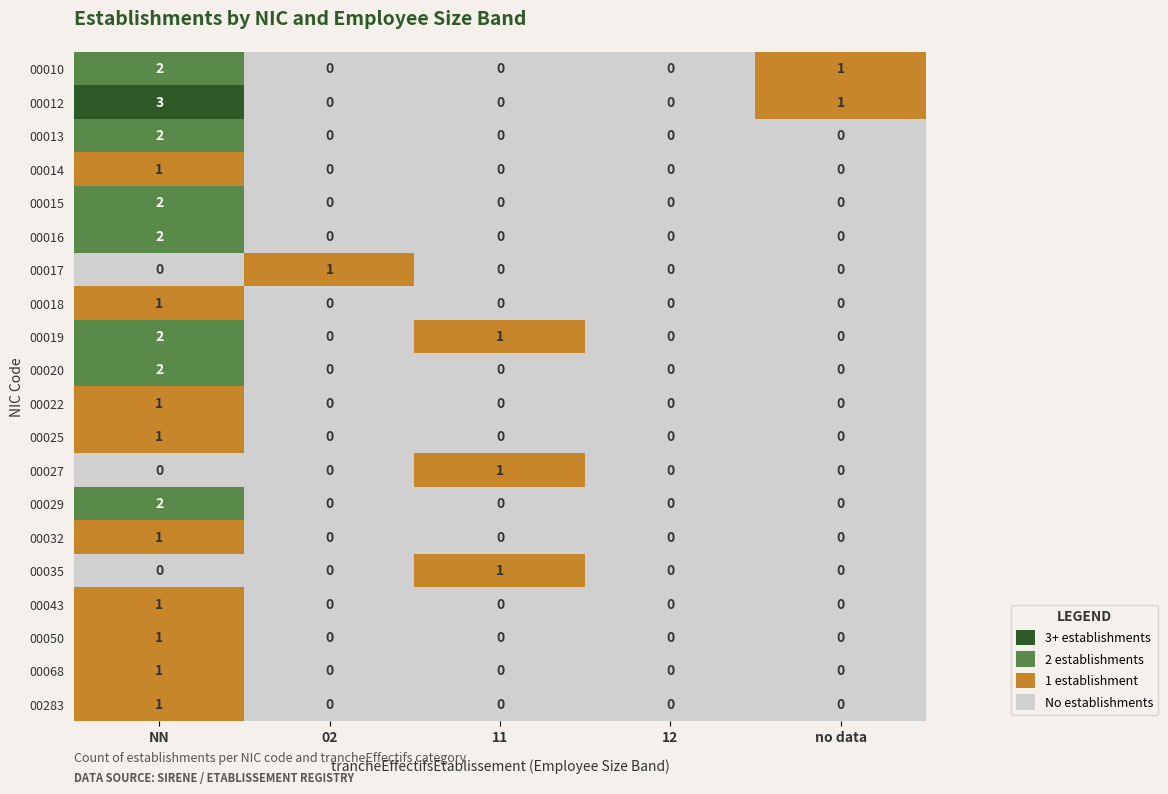

Which series has the largest range (max minus min)?

00012